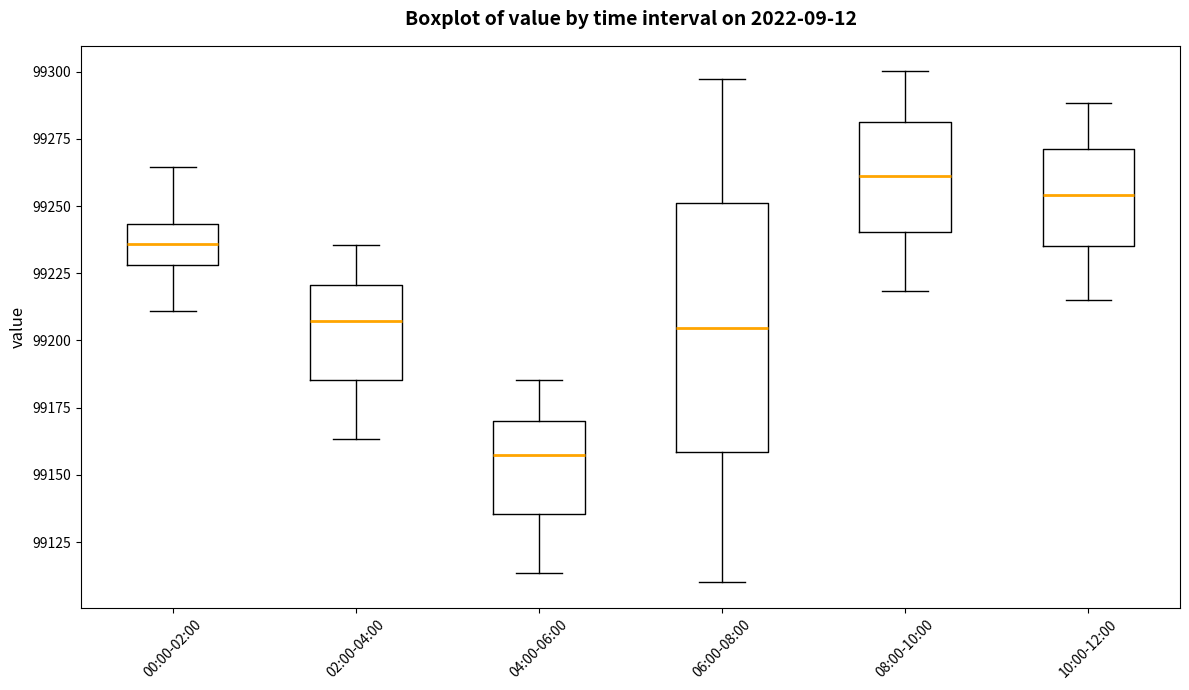

Reading left to right, read every box against the y-axis: the position of its median line, the range the box covers, and the ends of its whiskers. The values are not printed on the chart, so give them approximately, as read against the axis.

00:00-02:00: median 99235, box 99230 to 99245, whiskers 99210 to 99265
02:00-04:00: median 99205, box 99185 to 99220, whiskers 99165 to 99235
04:00-06:00: median 99155, box 99135 to 99170, whiskers 99115 to 99185
06:00-08:00: median 99205, box 99160 to 99250, whiskers 99110 to 99295
08:00-10:00: median 99260, box 99240 to 99280, whiskers 99220 to 99300
10:00-12:00: median 99255, box 99235 to 99270, whiskers 99215 to 99290